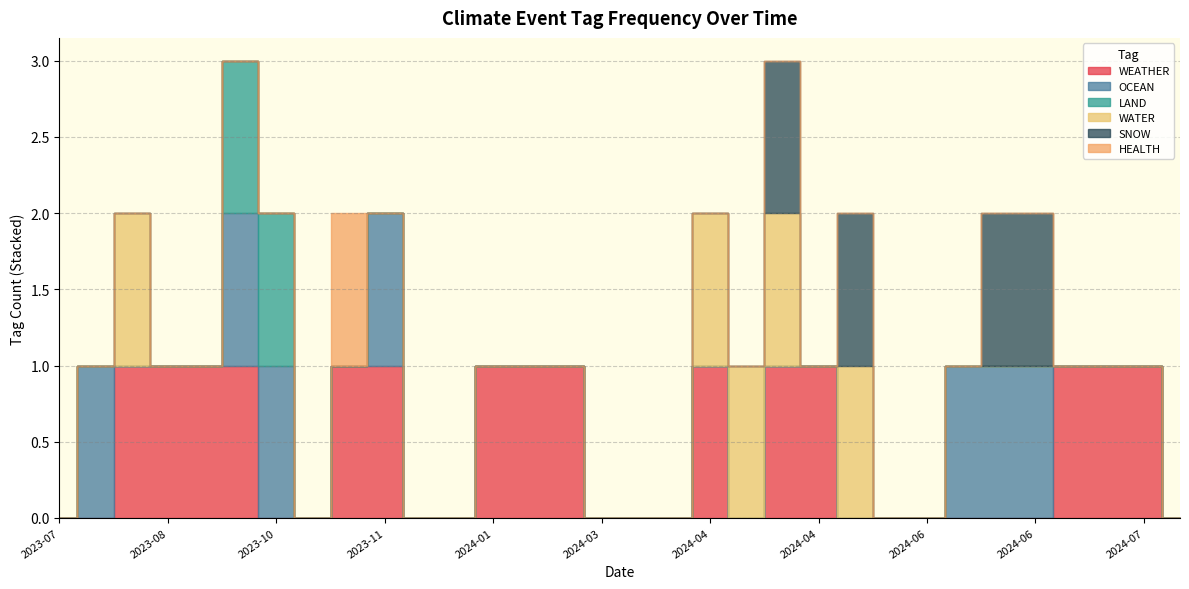

Does the chart have visible grid lines?

Yes